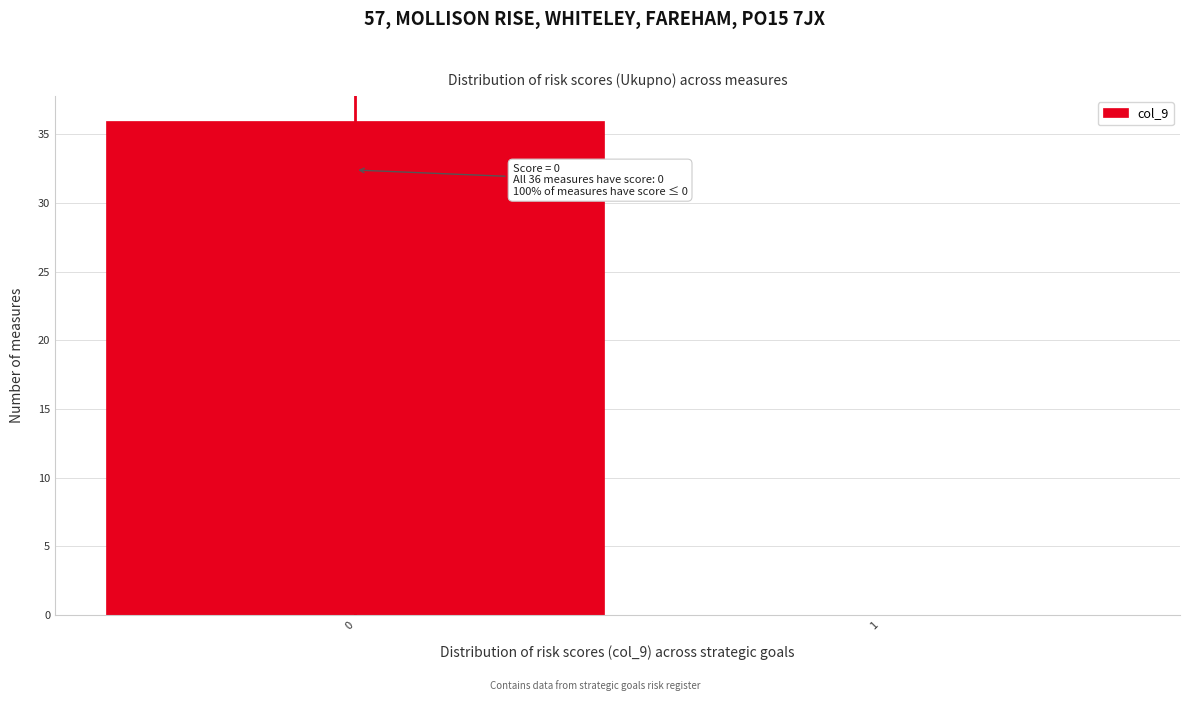

Reading right to left, transcribe all the data shown in this chart.

1=0	0=36